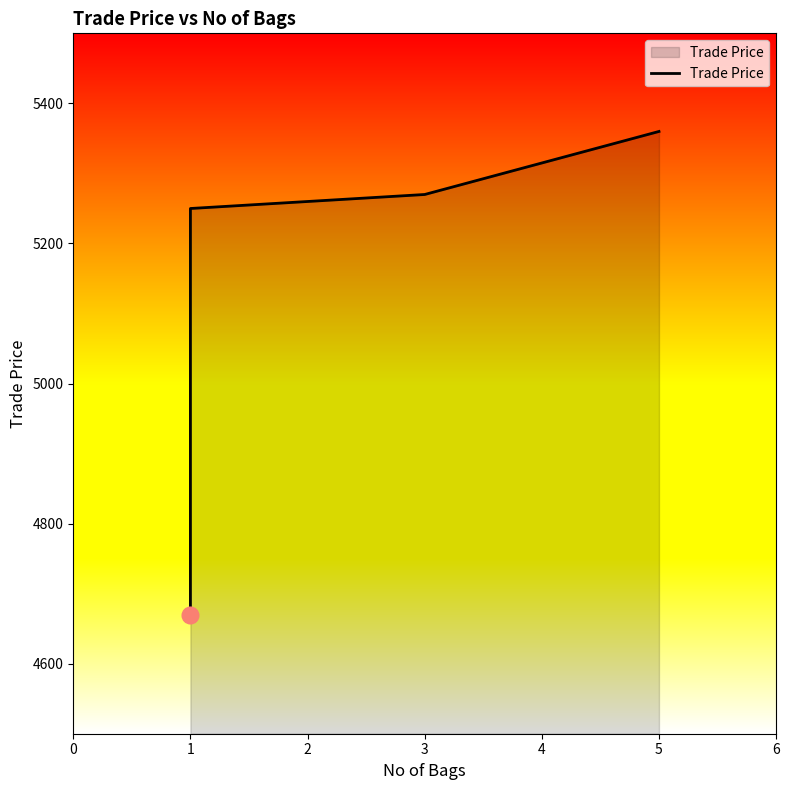

Approximately how many times larger is the value at 5 compared to 1?

1.0